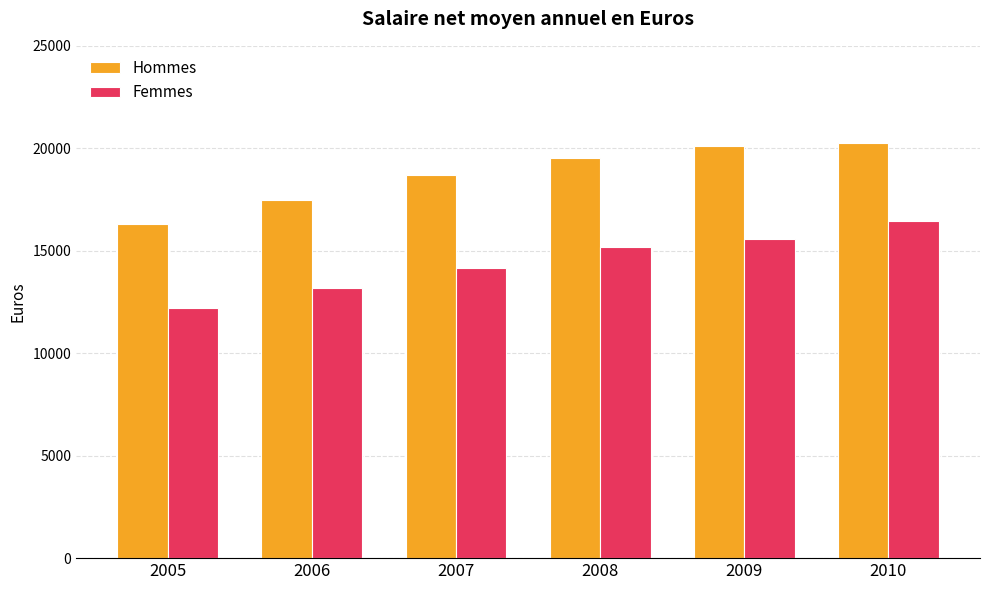

What is the difference between the maximum and second lowest values in the Hommes series?

2760